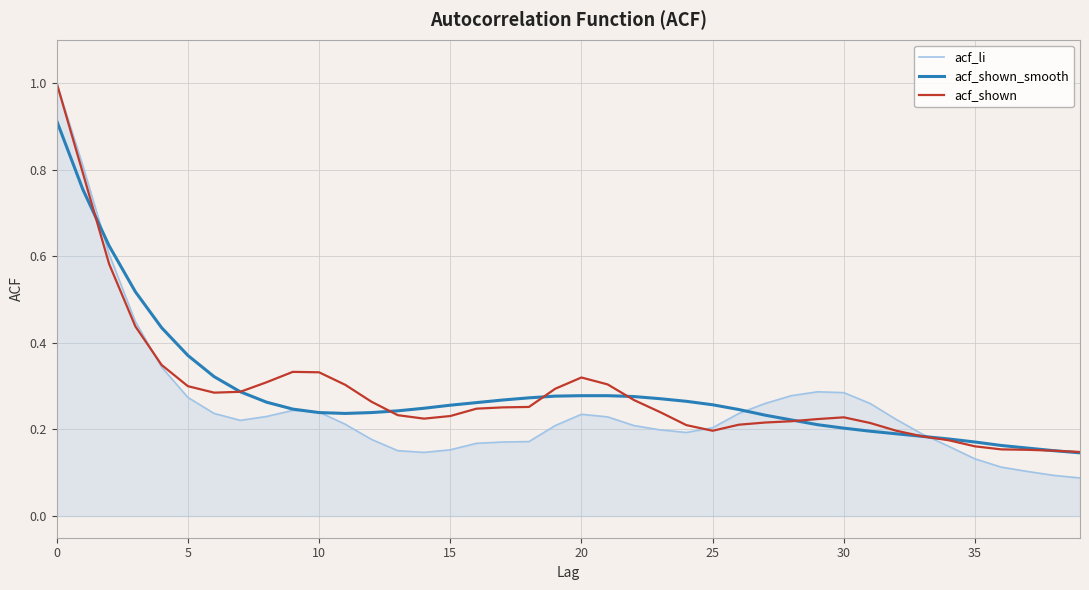

What is the greatest value displayed?

1.0